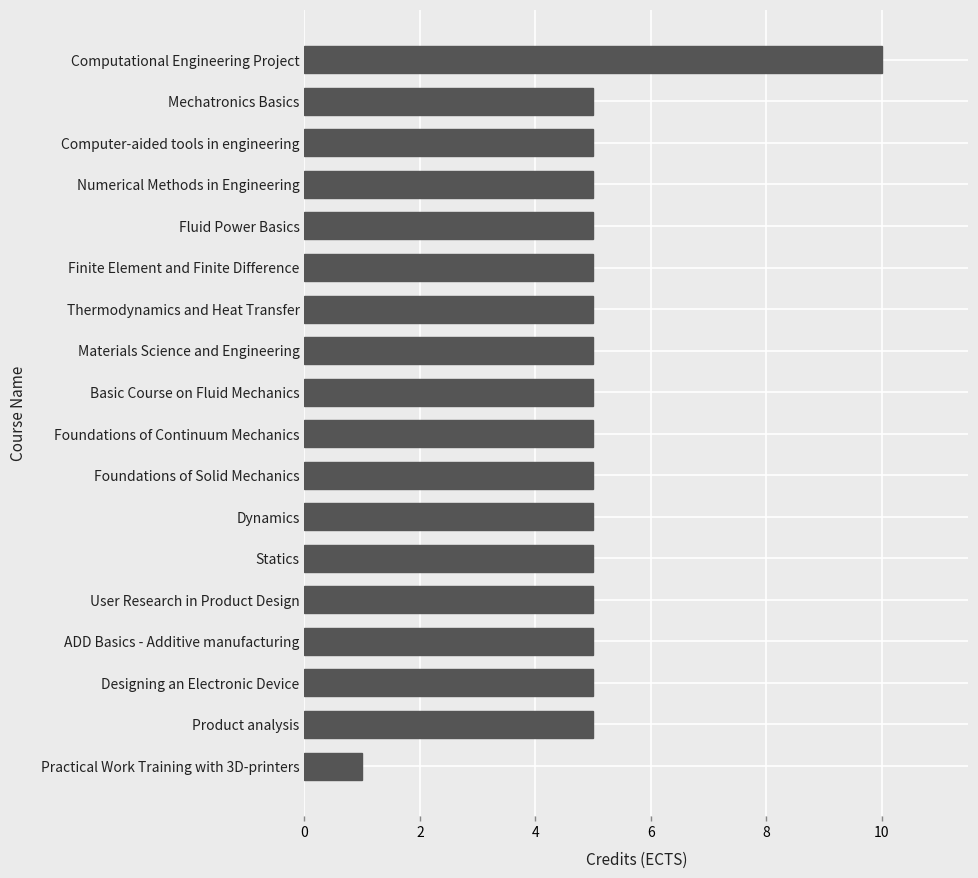

Between Computational Engineering Project and Thermodynamics and Heat Transfer, which is larger?

Computational Engineering Project